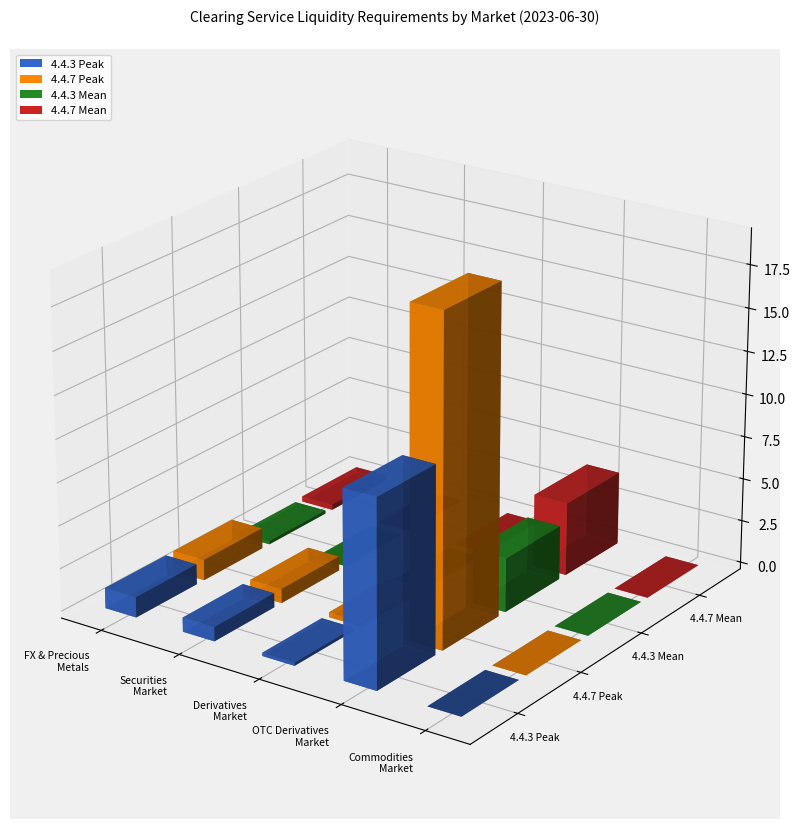

Reading right to left, transcribe all the data shown in this chart.

4.4.3 Peak: Commodities market=0.0	Standardised OTC Derivatives market=10900941833.1	Derivatives market=186188821.5	Securities market=828989056.6	FX market and precious metals market=1187712785.6
4.4.7 Peak: Commodities market=0.0	Standardised OTC Derivatives market=19192790387.5	Derivatives market=286997722.9	Securities market=828989056.6	FX market and precious metals market=1203309401.9
4.4.3 Mean: Commodities market=0.0	Standardised OTC Derivatives market=3152239809.2	Derivatives market=5433937.2	Securities market=11012795.3	FX market and precious metals market=187993149.3
4.4.7 Mean: Commodities market=0.0	Standardised OTC Derivatives market=4267316772.6	Derivatives market=8728221.3	Securities market=11237127.6	FX market and precious metals market=311764438.9